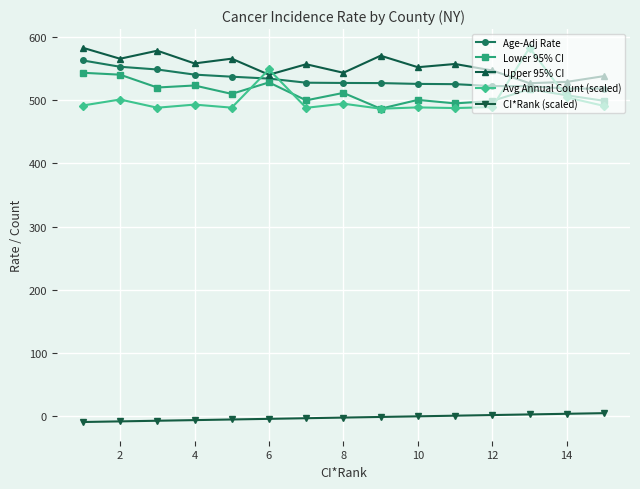

Which series has the largest range (max minus min)?

Avg Annual Count (scaled)